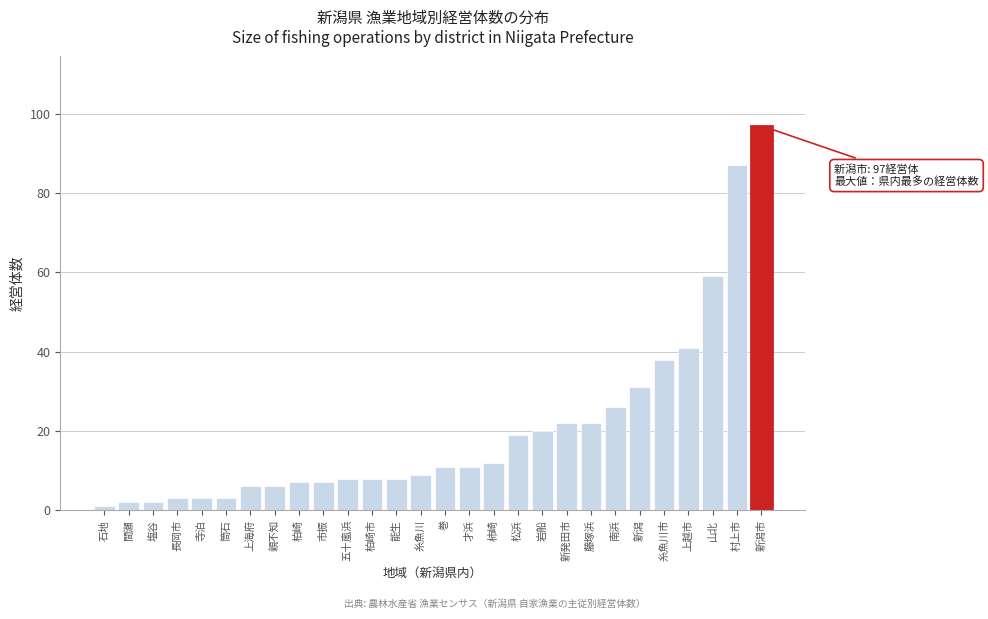

Reading right to left, transcribe all the data shown in this chart.

新潟市=97	村上市=87	山北=59	上越市=41	糸魚川市=38	新潟=31	南浜=26	藤塚浜=22	新発田市=22	岩船=20	松浜=19	柿崎=12	才浜=11	巻=11	糸魚川=9	能生=8	柏崎市=8	五十嵐浜=8	市振=7	柏崎=7	親不知=6	上海府=6	筒石=3	寺泊=3	長岡市=3	塩谷=2	間瀬=2	石地=1